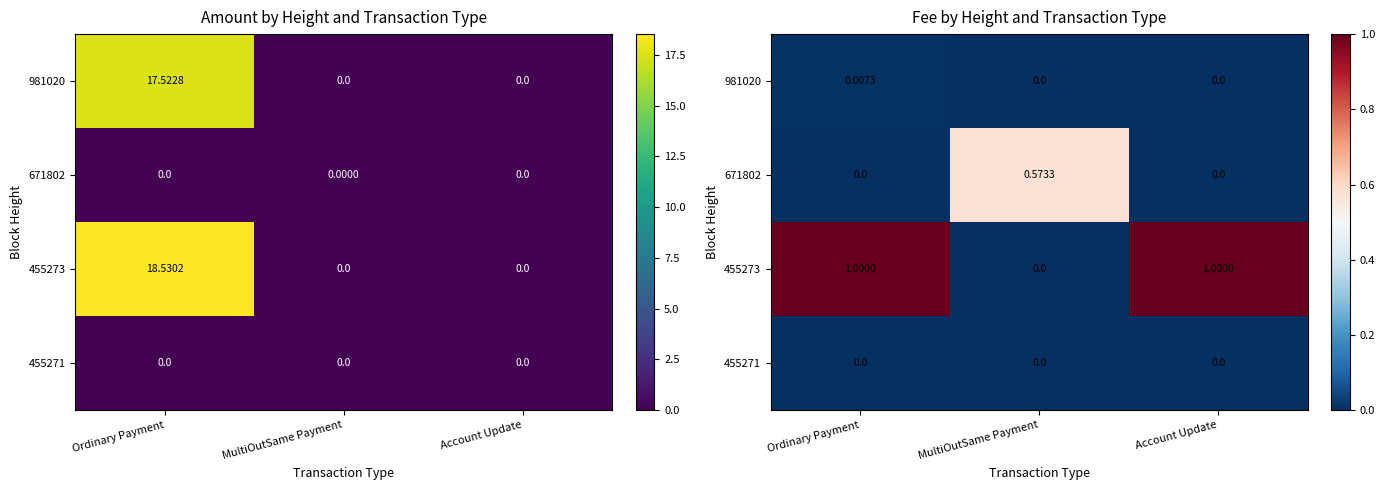

Which has a higher value, Account Update or MultiOutSame Payment?

Account Update